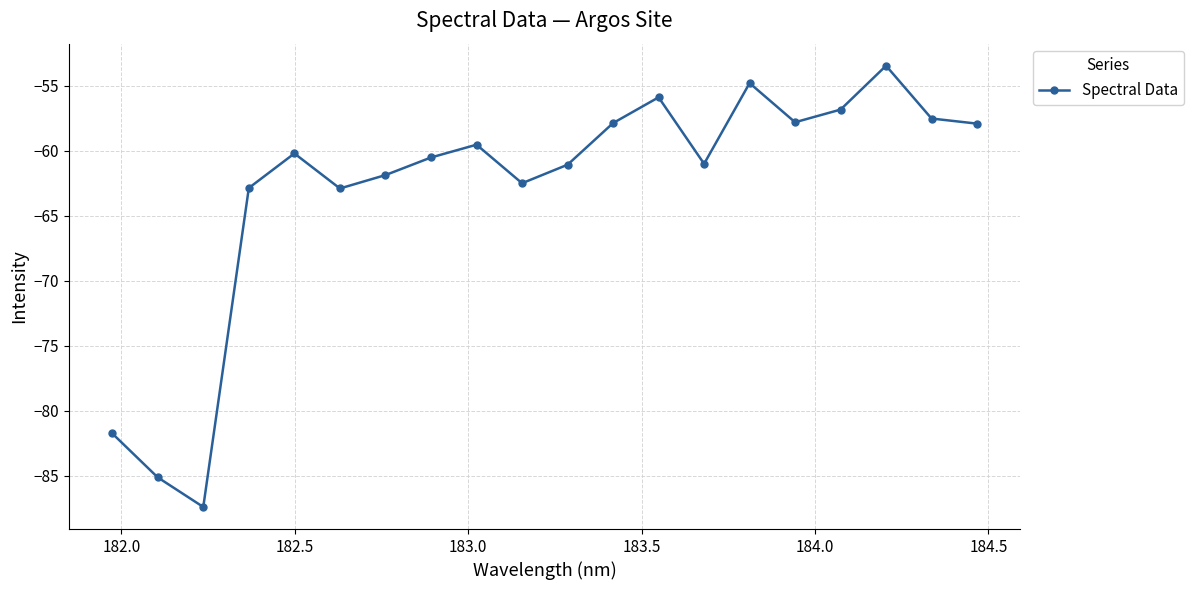

How many data points are less than -60?

11